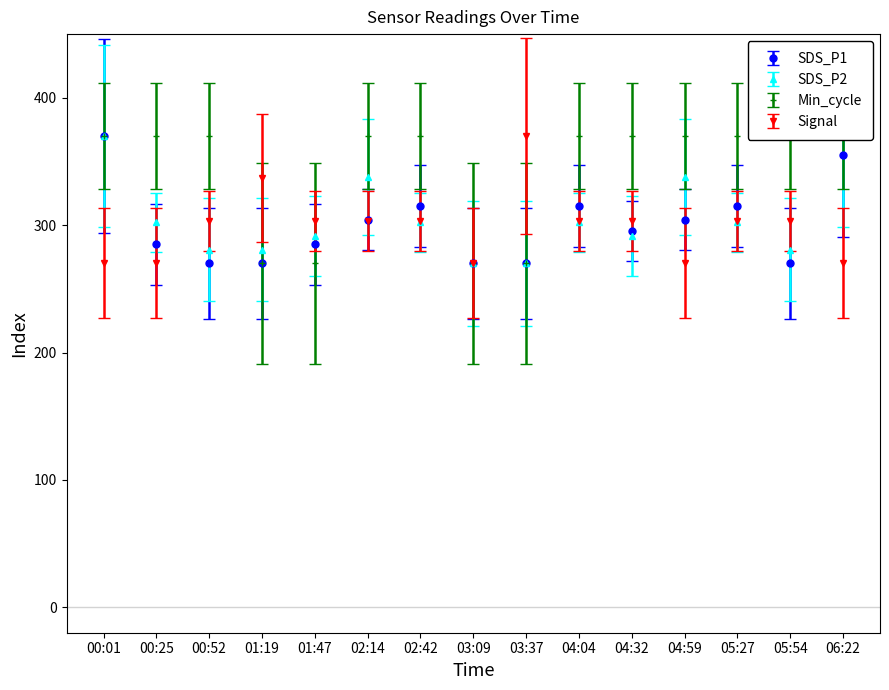

Reading left to right, list all the values displayed in this chart.

SDS_P1: 00:01=370.0	00:25=284.9	00:52=270.0	01:19=270.0	01:47=284.9	02:14=304.3	02:42=314.8	03:09=270.0	03:37=270.0	04:04=314.8	04:32=295.4	04:59=304.3	05:27=314.8	05:54=270.0	06:22=355.1
SDS_P2: 00:01=370.0	00:25=302.3	00:52=280.8	01:19=280.8	01:47=291.5	02:14=337.7	02:42=302.3	03:09=270.0	03:37=270.0	04:04=302.3	04:32=291.5	04:59=337.7	05:27=302.3	05:54=280.8	06:22=370.0
Min_cycle: 00:01=370.0	00:25=370.0	00:52=370.0	01:19=270.0	01:47=270.0	02:14=370.0	02:42=370.0	03:09=270.0	03:37=270.0	04:04=370.0	04:32=370.0	04:59=370.0	05:27=370.0	05:54=370.0	06:22=370.0
Signal: 00:01=270.0	00:25=270.0	00:52=303.3	01:19=336.7	01:47=303.3	02:14=303.3	02:42=303.3	03:09=270.0	03:37=370.0	04:04=303.3	04:32=303.3	04:59=270.0	05:27=303.3	05:54=303.3	06:22=270.0